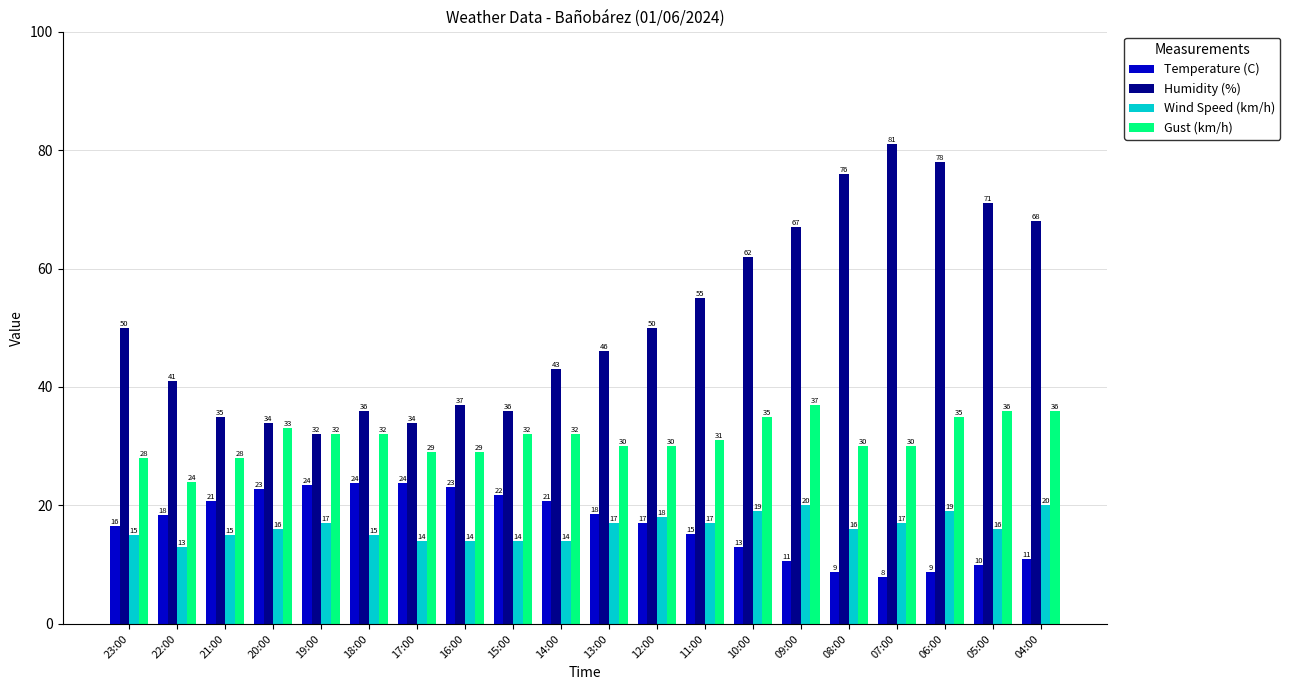

What is the lowest value of the Temperature (C) series?

7.9